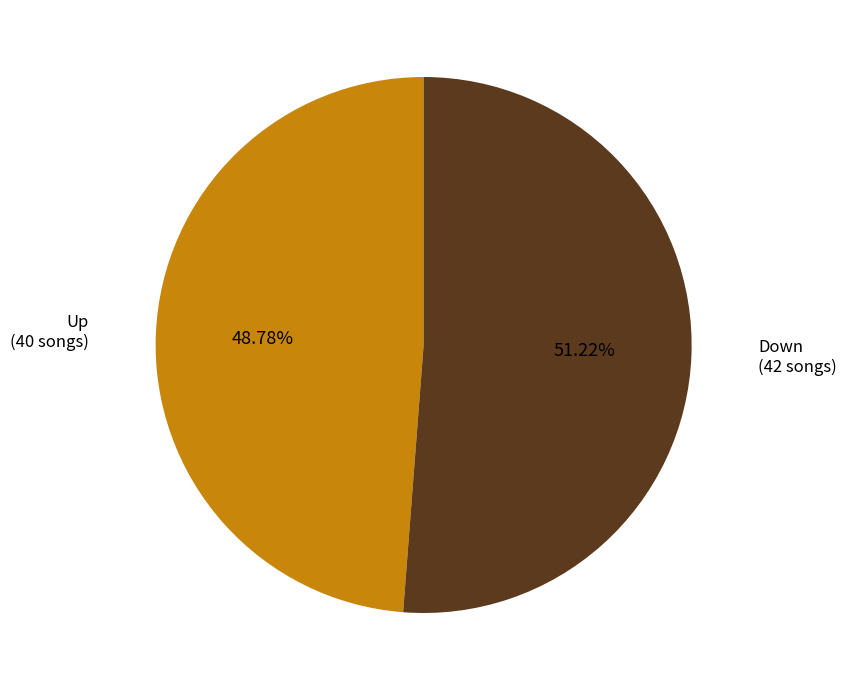

Does any single category account for the majority?

Yes